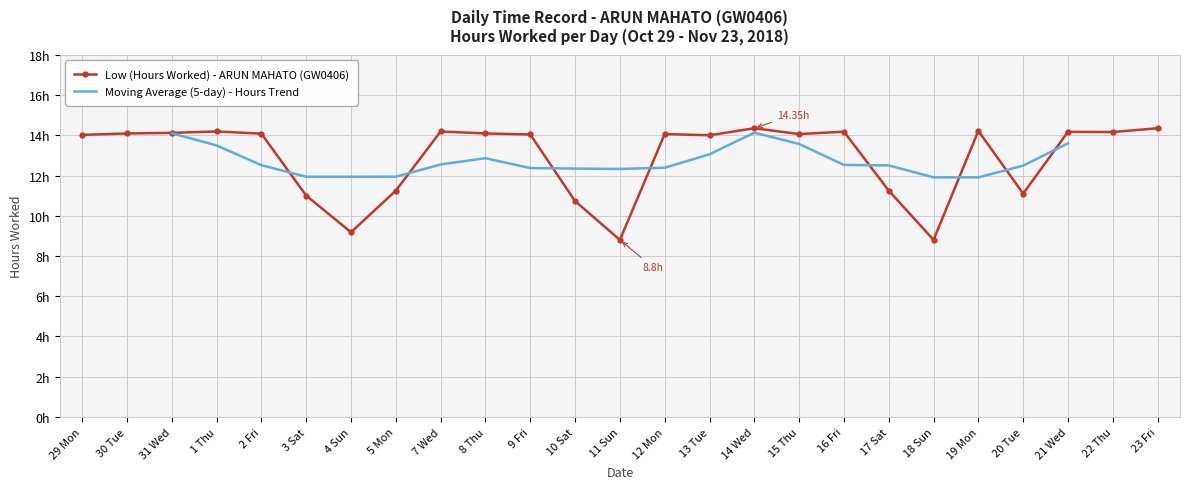

True or false: the data shows 15.0 at 17 Sat.

False